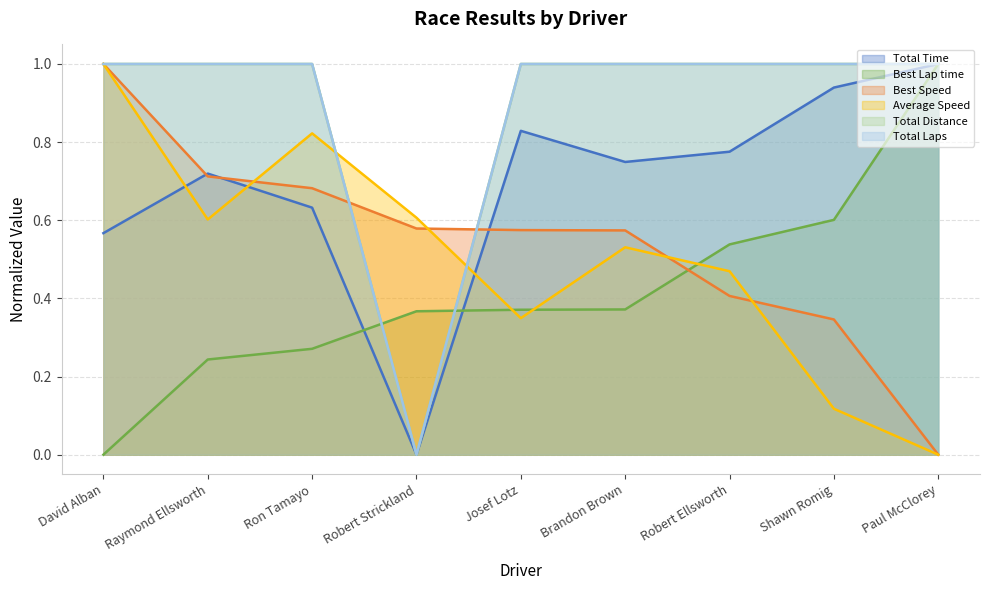

Does the chart display data point markers on the line(s)?

No